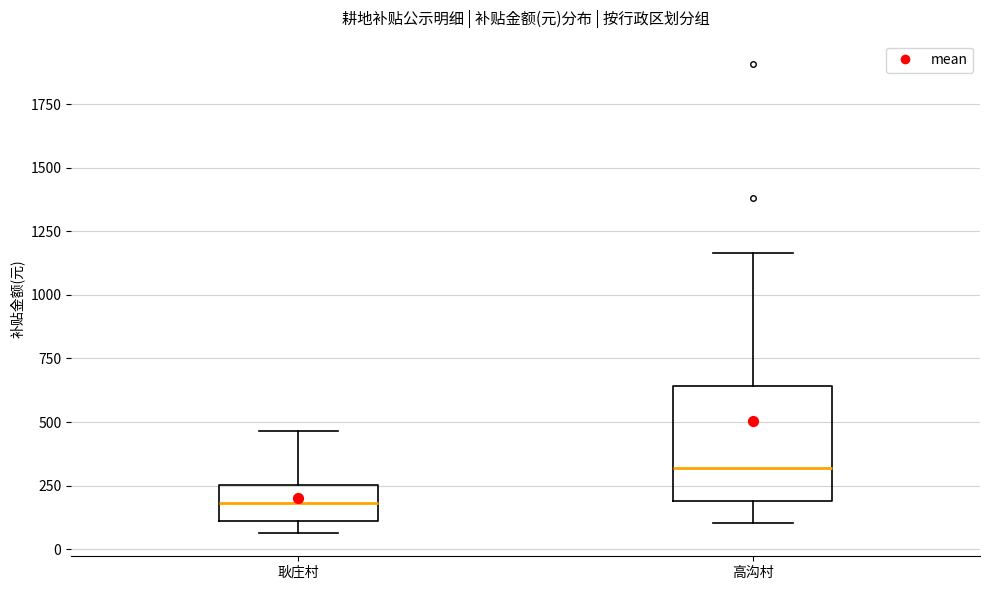

Where does the median line of the box for 高沟村 sit on the y-axis? The values are not printed on the chart, so give them approximately, as read against the axis.

300